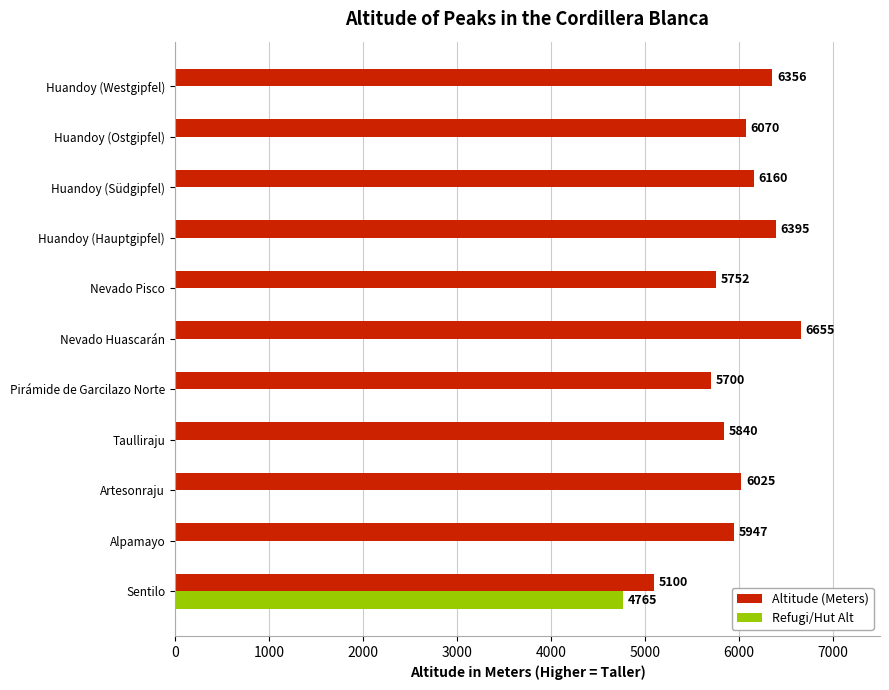

Is it true that Refugi/Hut Alt equals 0 at Nevado Pisco?

True